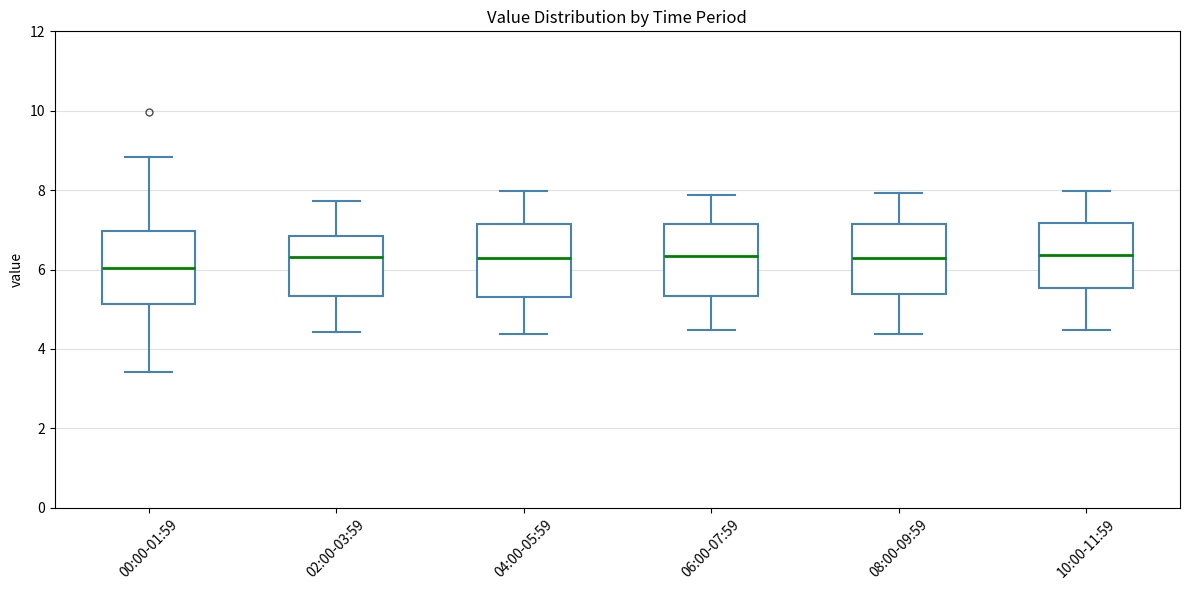

Where does the upper whisker of the box for 08:00-09:59 end on the y-axis? The values are not printed on the chart, so give them approximately, as read against the axis.

8.0